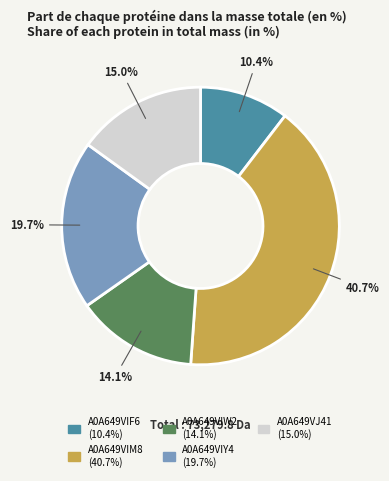

To the nearest percent, what is the difference between the A0A649VIY4 and A0A649VIF6 slice percentages?

9%